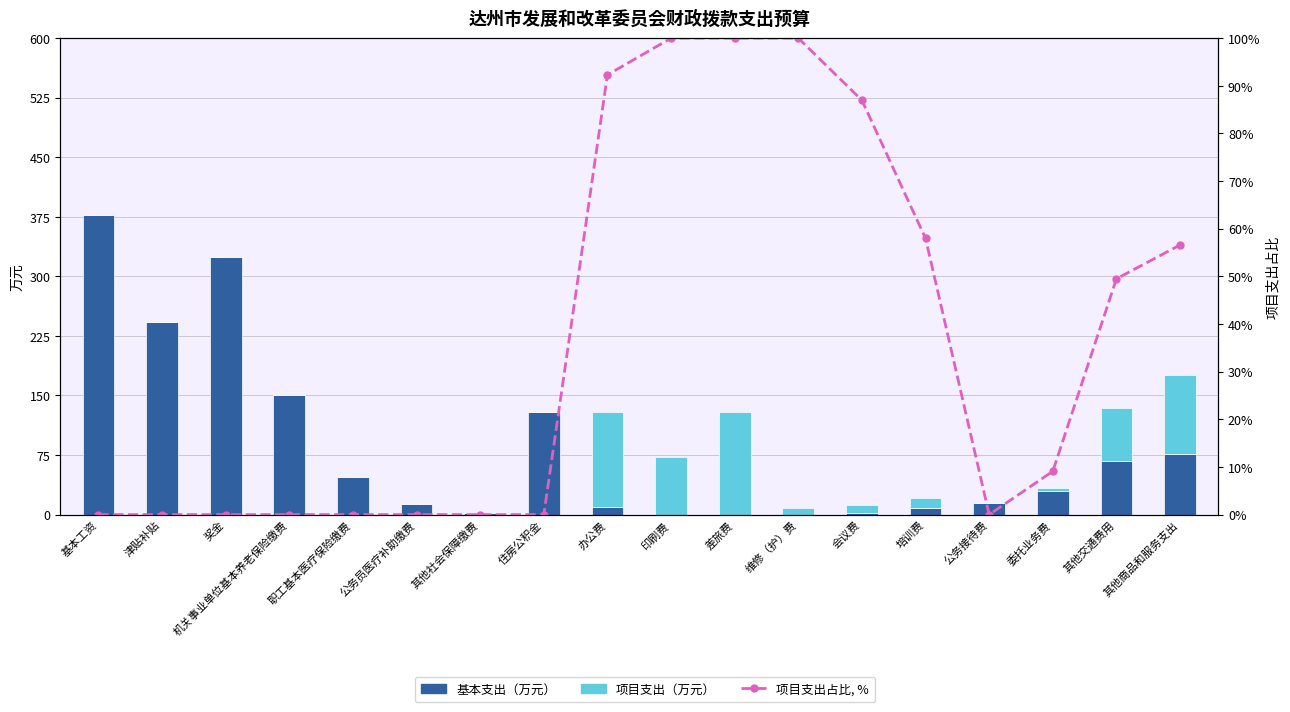

At which category is the sum across all series the highest?

基本工资